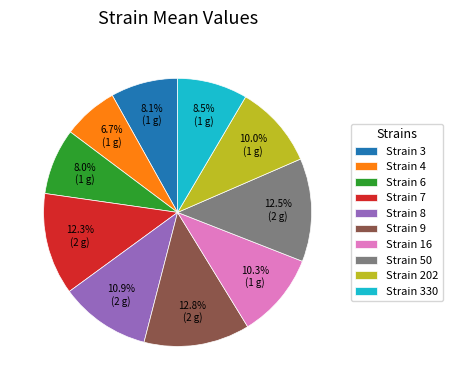

Is there any slice that represents more than half of the pie?

No